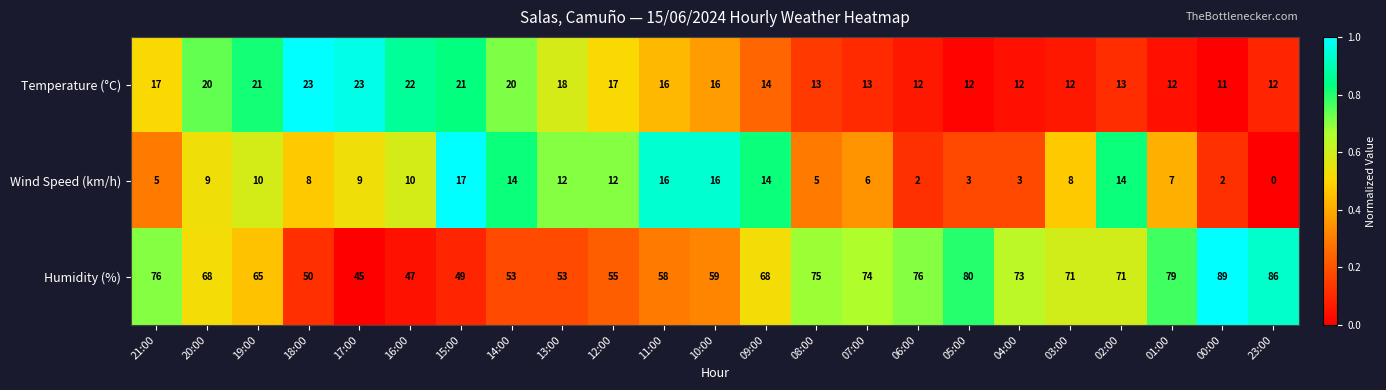

Read the Wind Speed (km/h) value at 13:00.

12